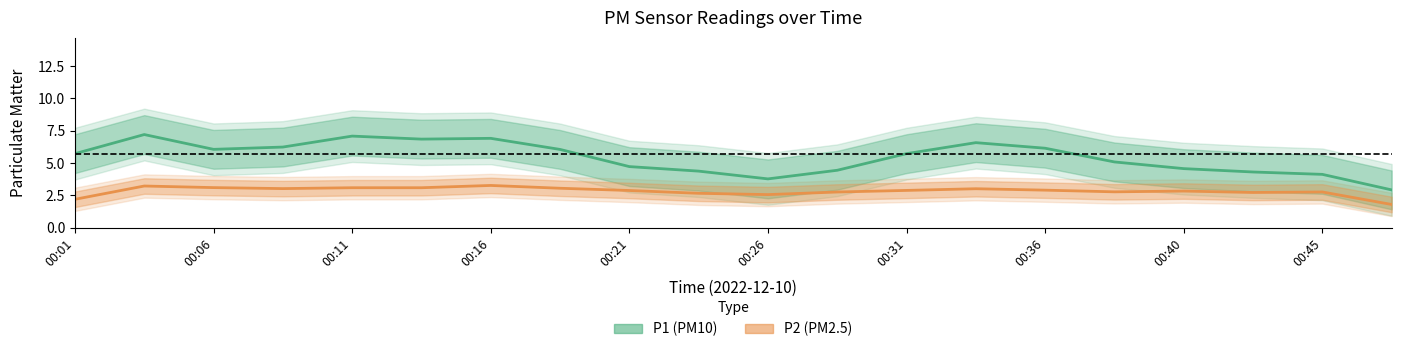

At which label is P1 closest to 7?

00:13